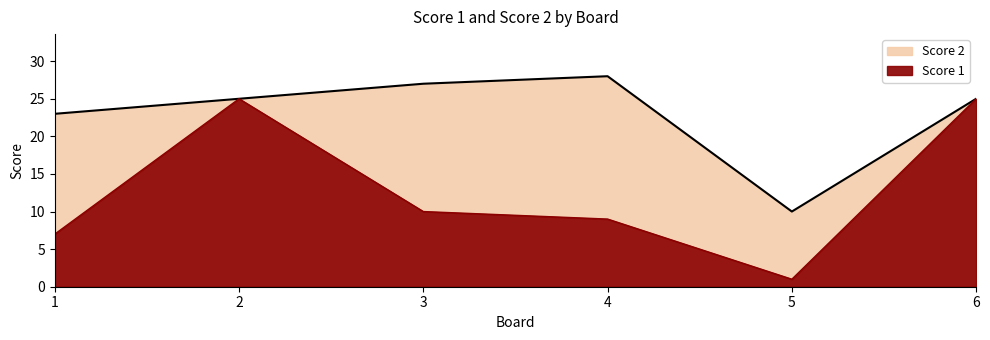

Which label corresponds to the largest value in the chart?

2